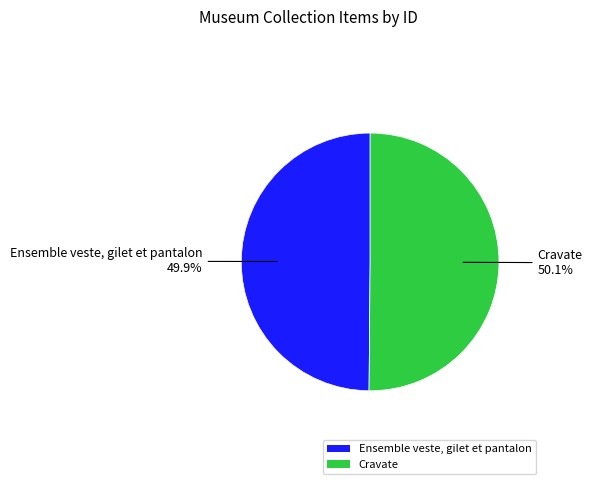

Rank the categories by value from lowest to highest.

Ensemble veste, gilet et pantalon, Cravate